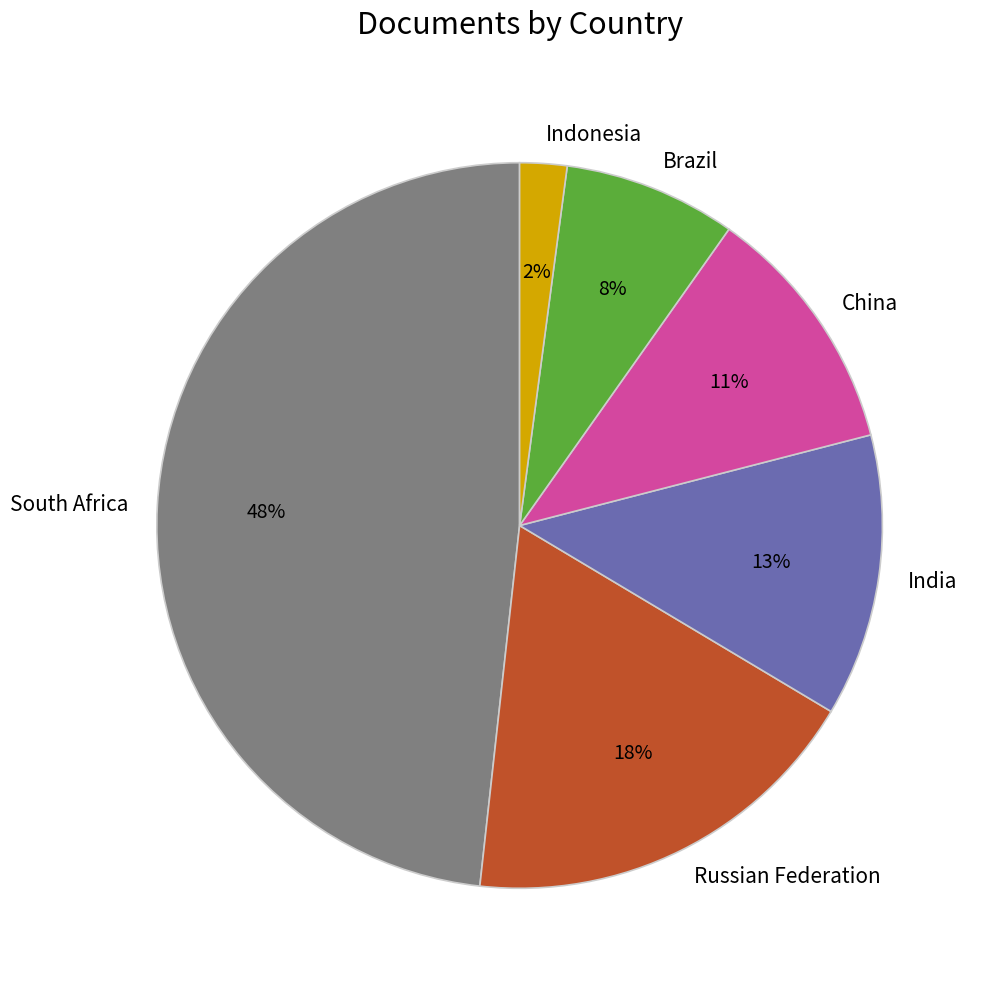

To the nearest percent, what portion does Indonesia represent?

2%